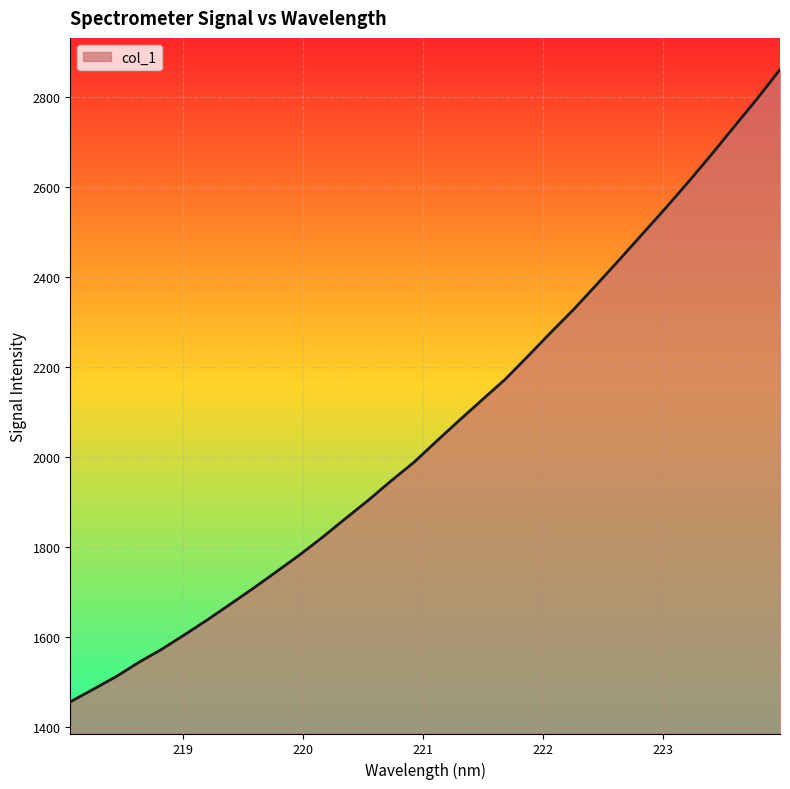

What is the difference between the maximum and minimum values?

1404.6